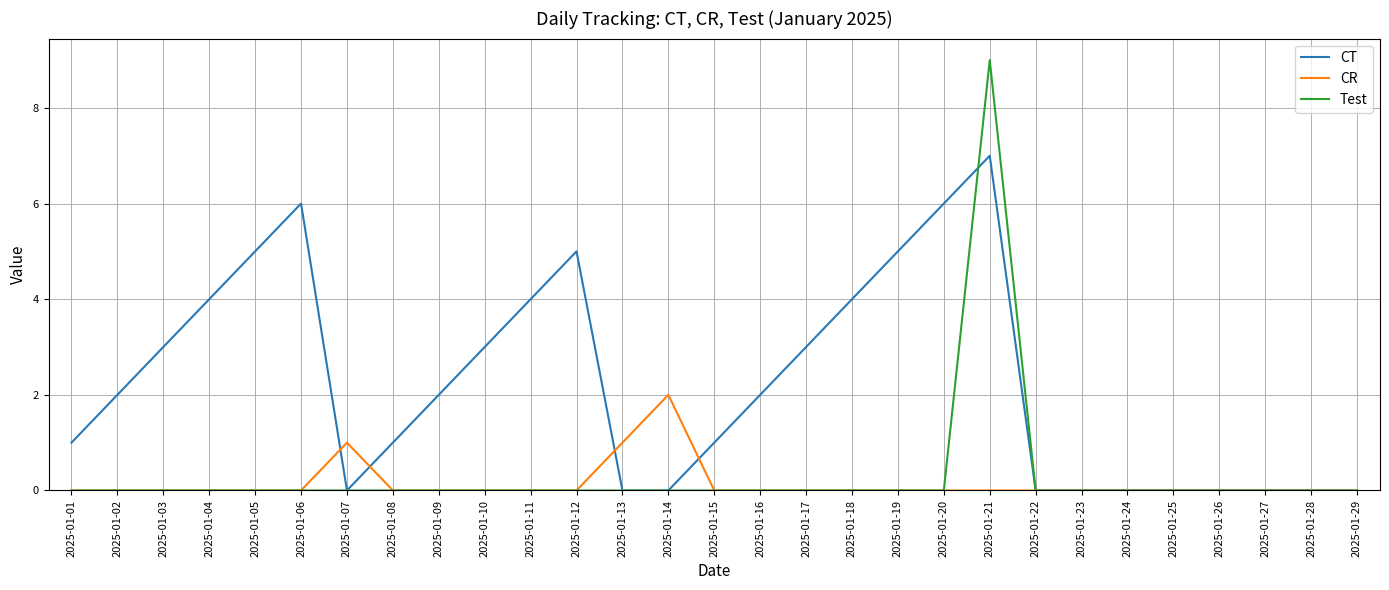

What is the greatest value displayed?

9